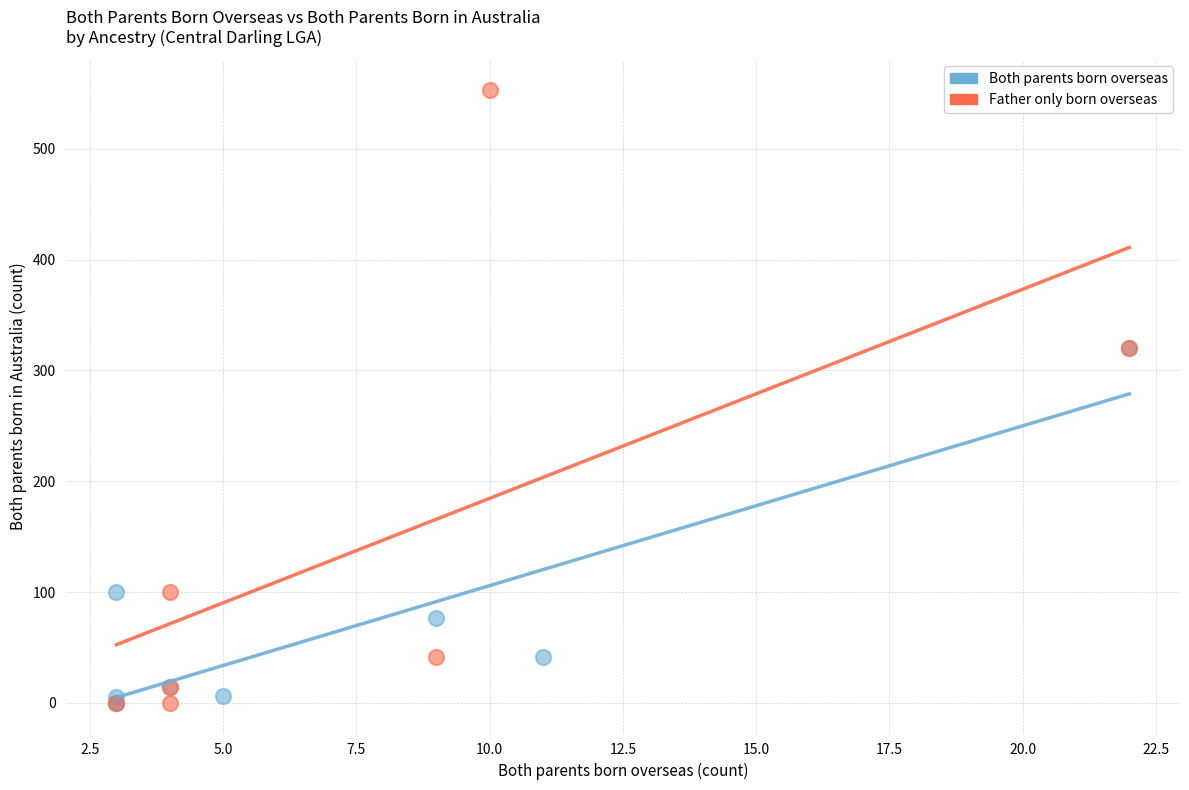

Which series reaches the maximum Y coordinate?

Father only born overseas